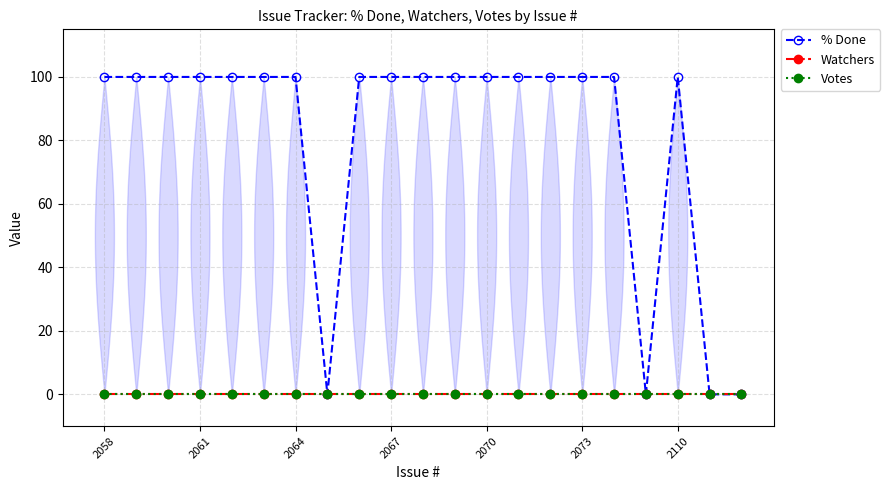

Which series has the largest range (max minus min)?

% Done